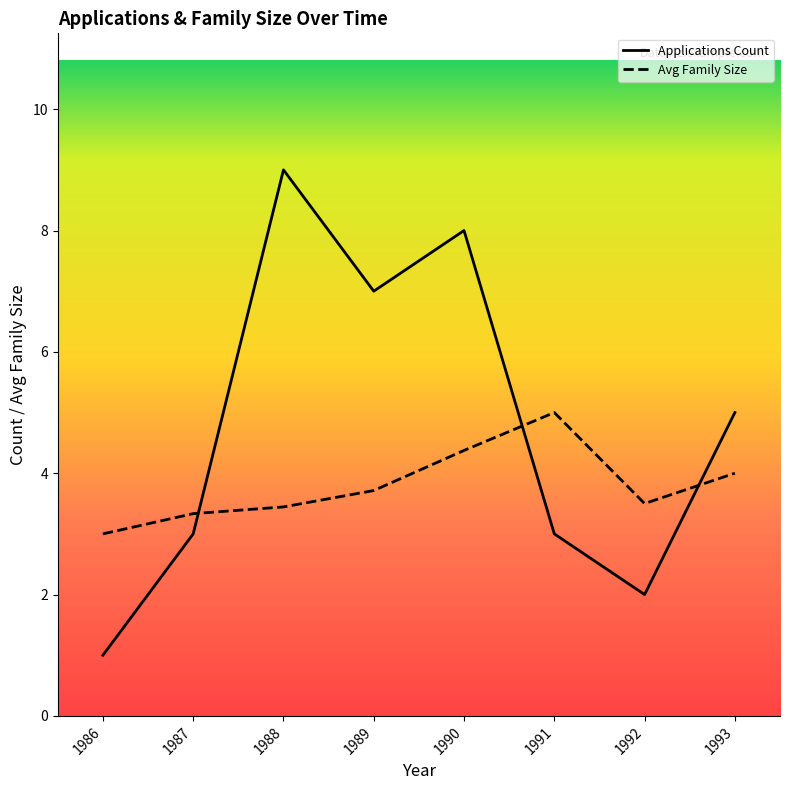

At which label does Applications Count reach its peak?

1988